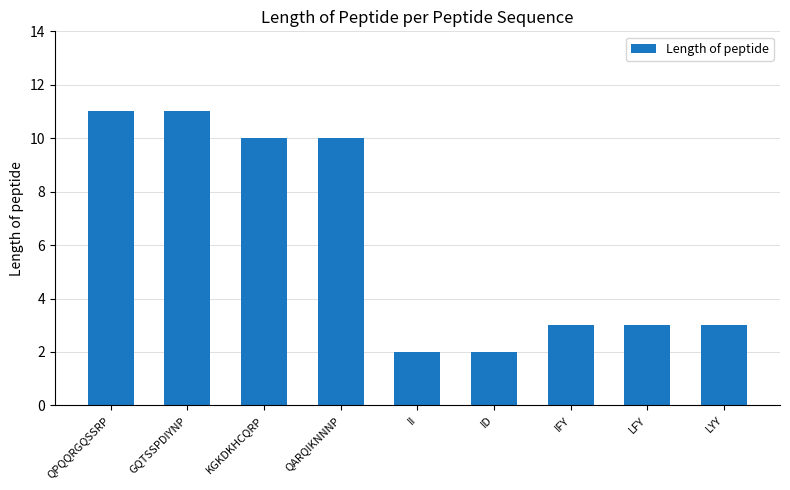

How many bars are there in total?

9